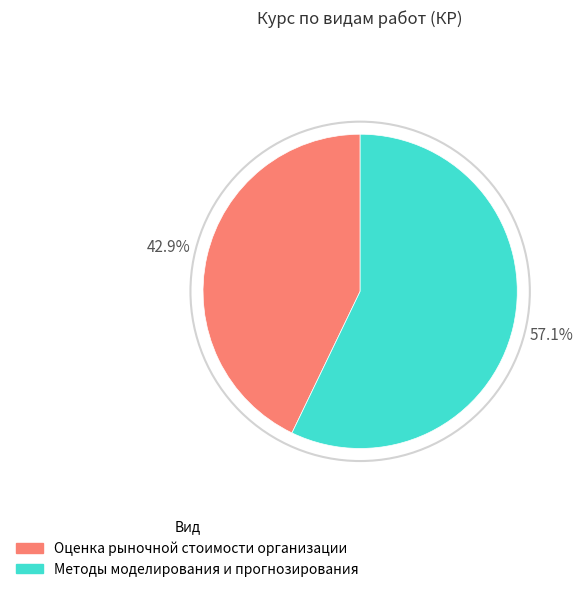

Is there any slice that represents more than half of the pie?

Yes